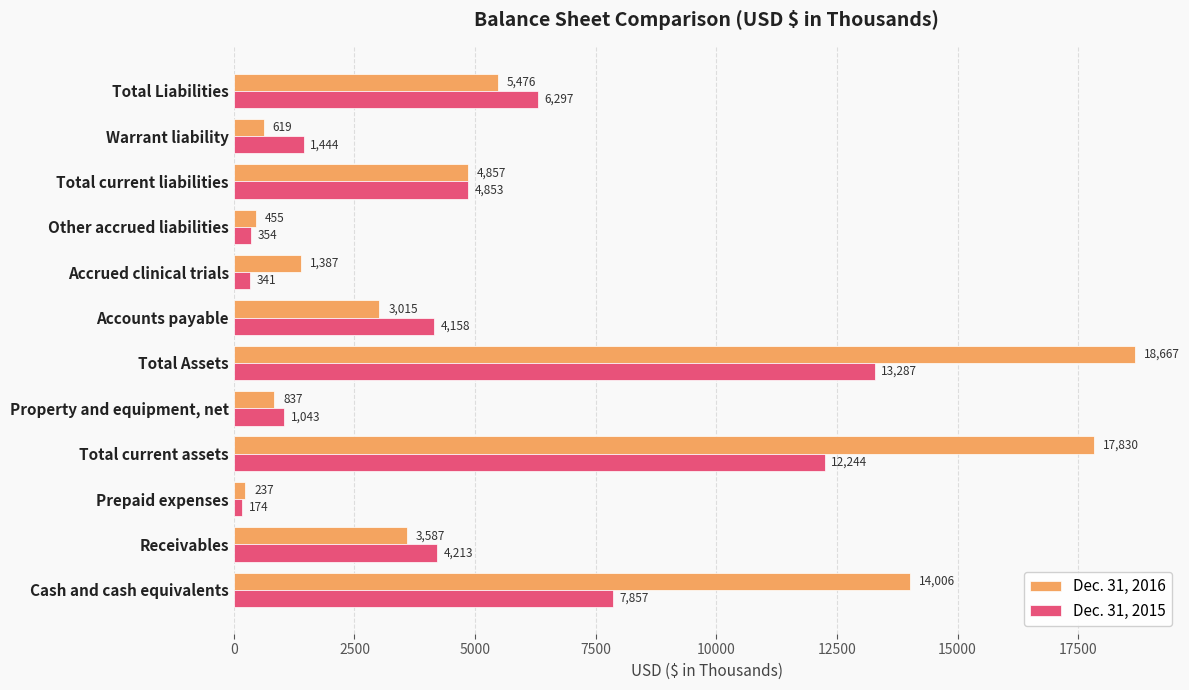

List the series in order of their peak value, lowest first.

Dec. 31, 2015, Dec. 31, 2016